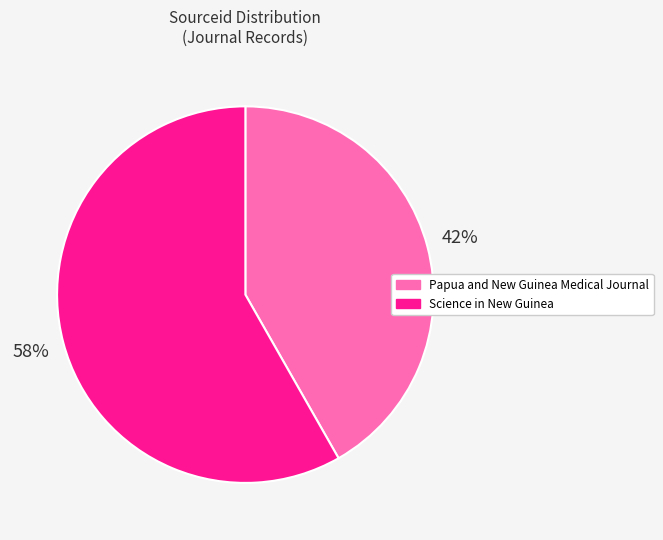

Which slice is the largest?

Science in New Guinea